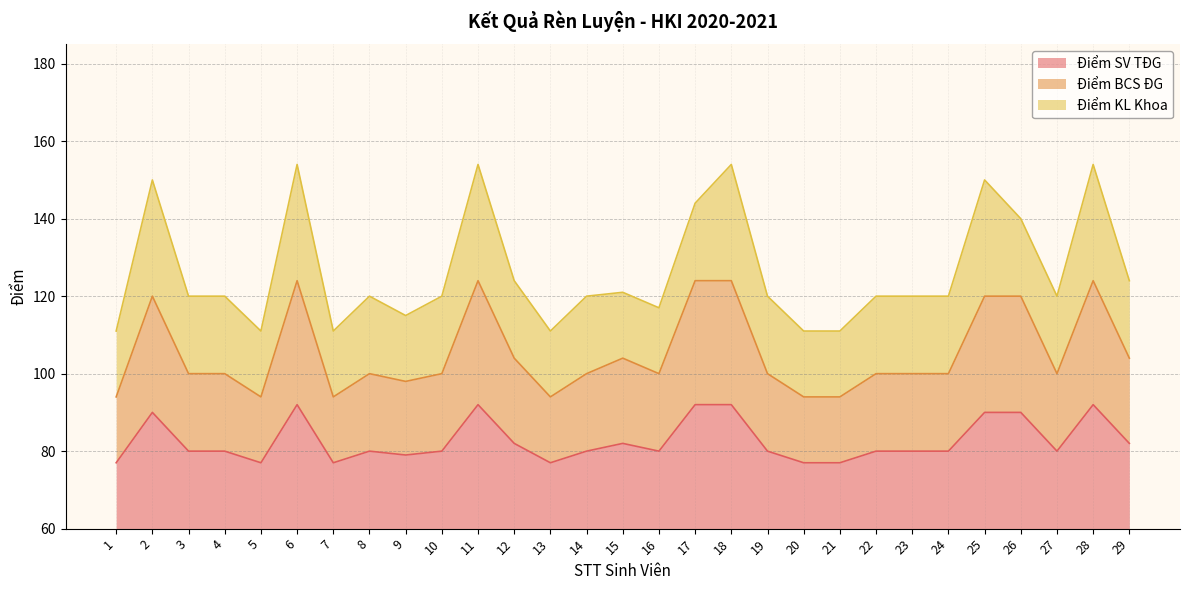

Does the chart have visible grid lines?

Yes